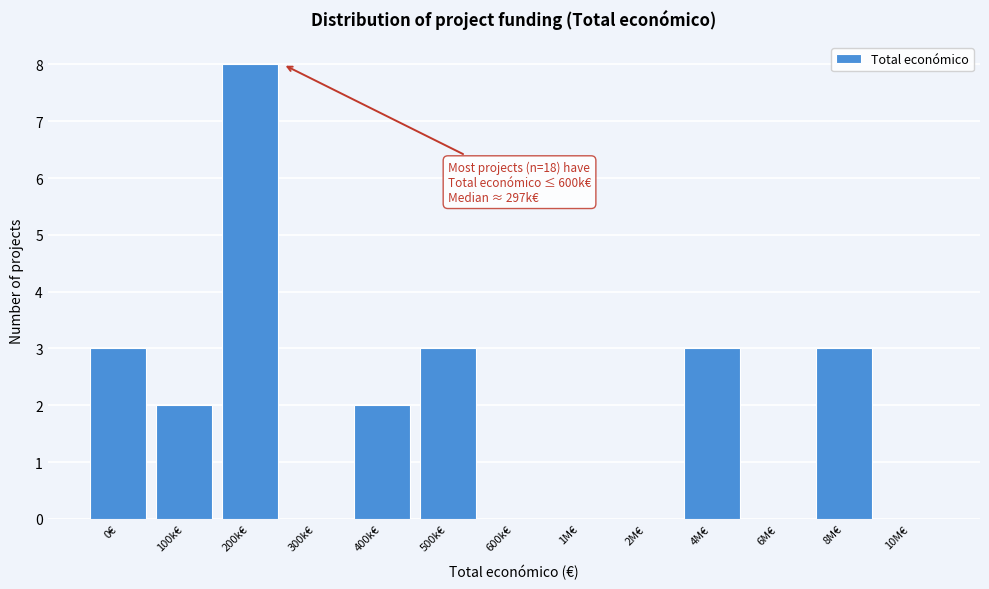

Reading right to left, what are all the values shown in this chart?

10M€=0	8M€=3	6M€=0	4M€=3	2M€=0	1M€=0	600k€=0	500k€=3	400k€=2	300k€=0	200k€=8	100k€=2	0€=3